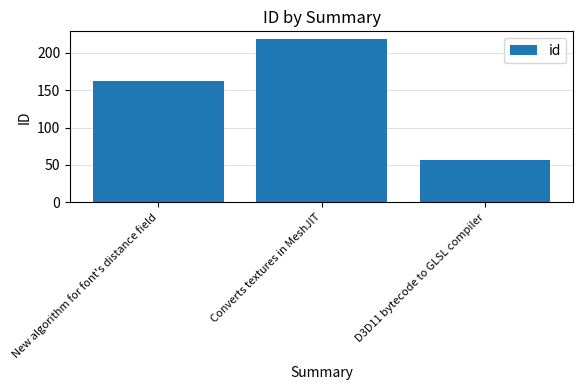

How many series are shown in this chart?

1